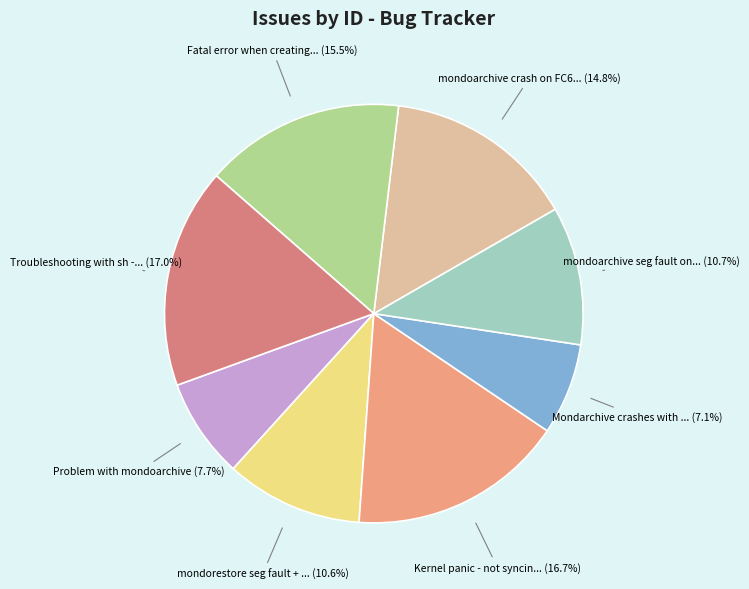

Is there a majority slice in this chart?

No